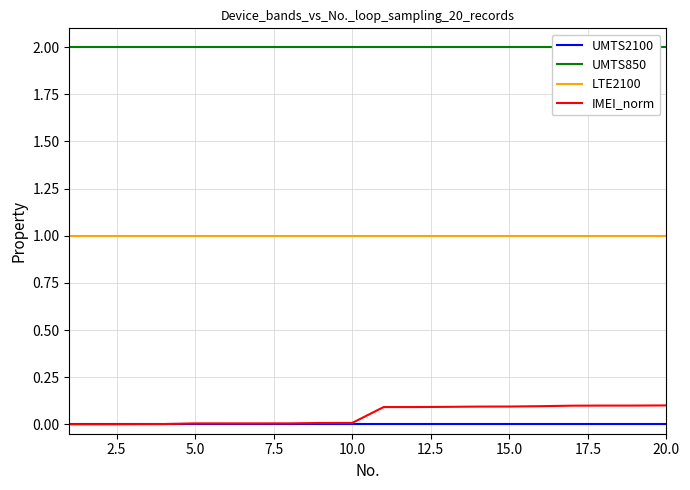

True or false: LTE2100 and UMTS2100 cross at least once.

False